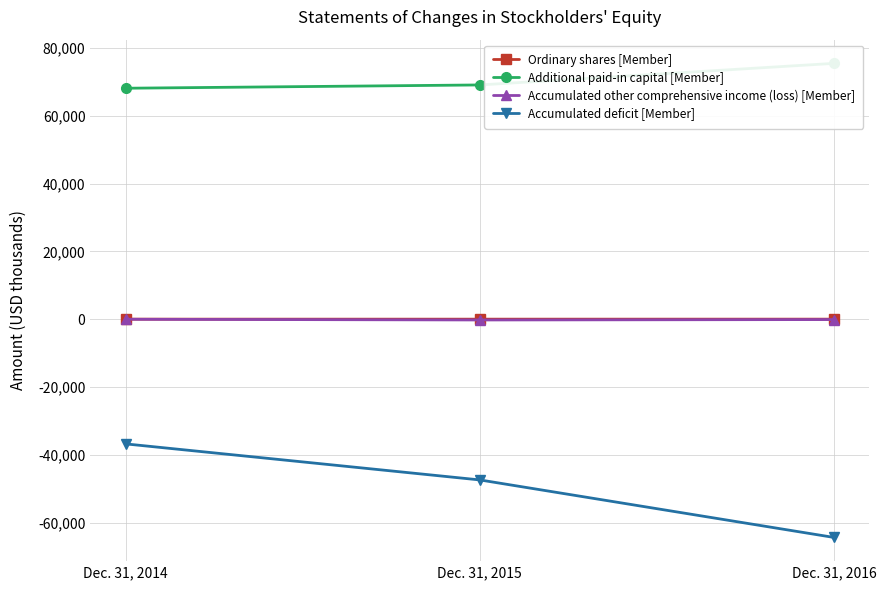

At which label does Ordinary shares [Member] reach its minimum?

Dec. 31, 2014